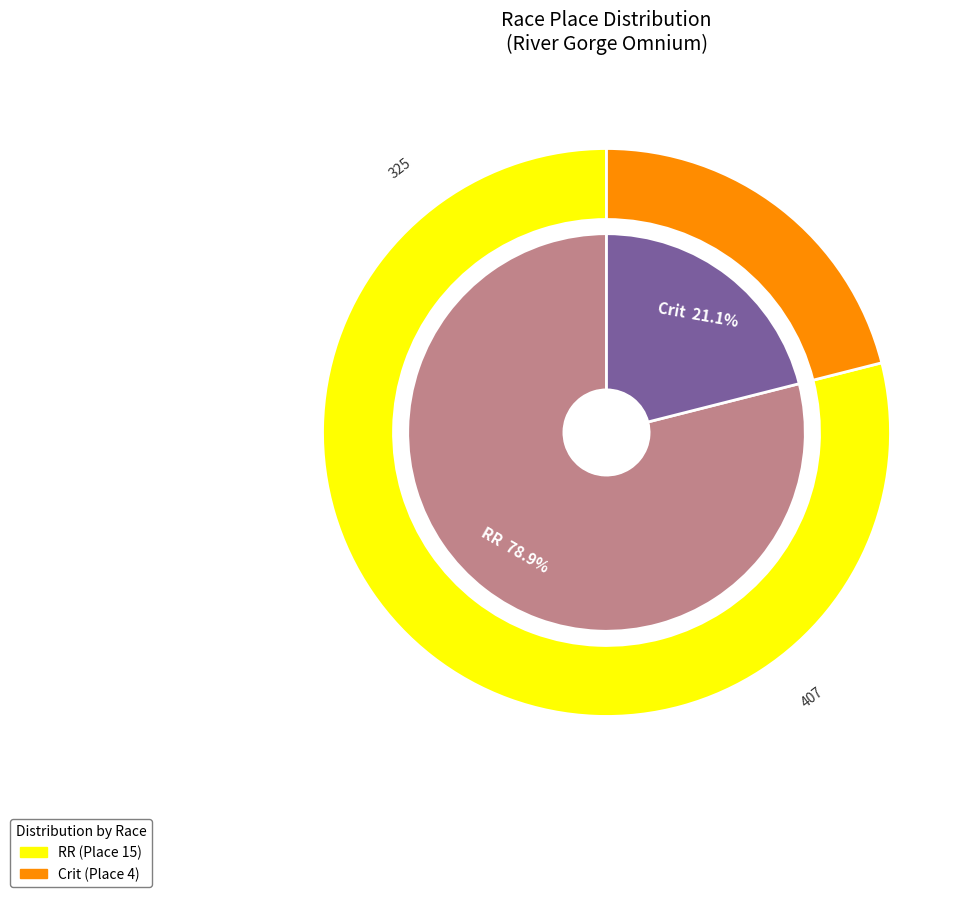

How much of the chart is everything except Village VW River Gorge Omnium  - RR?

21.1%